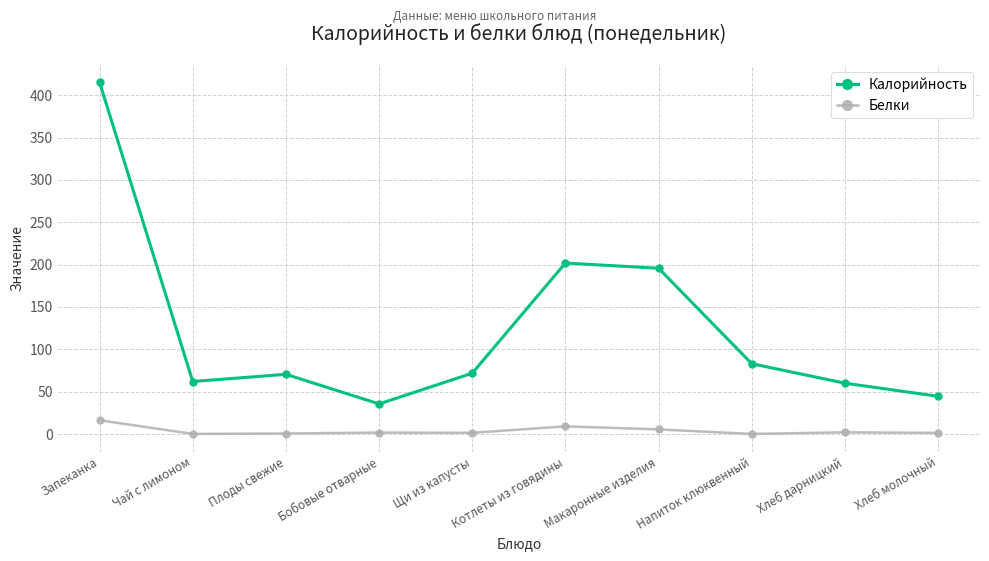

The value of Калорийность at Бобовые отварные is 35.5. True or false?

True